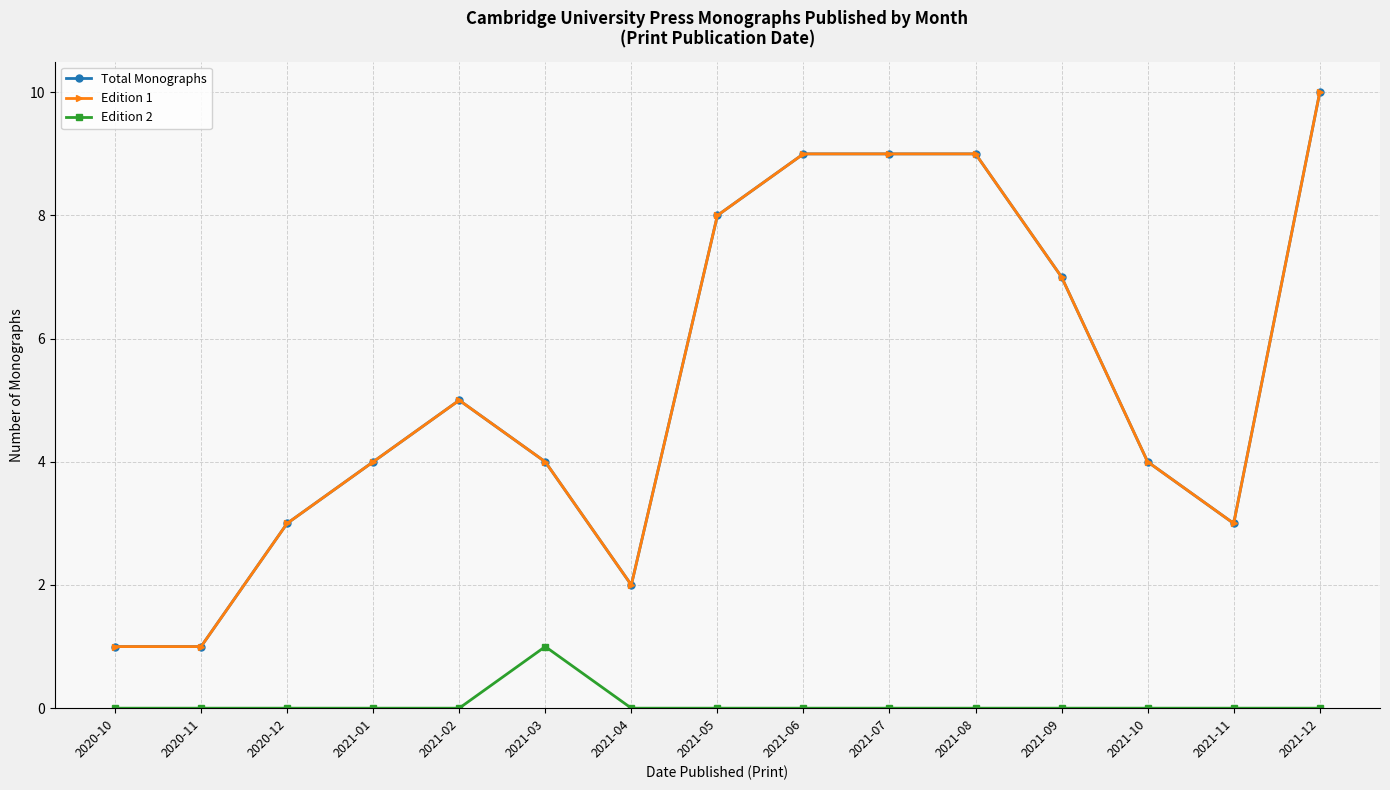

What is the difference between the Total Monographs values at 2021-06 and 2021-04?

7